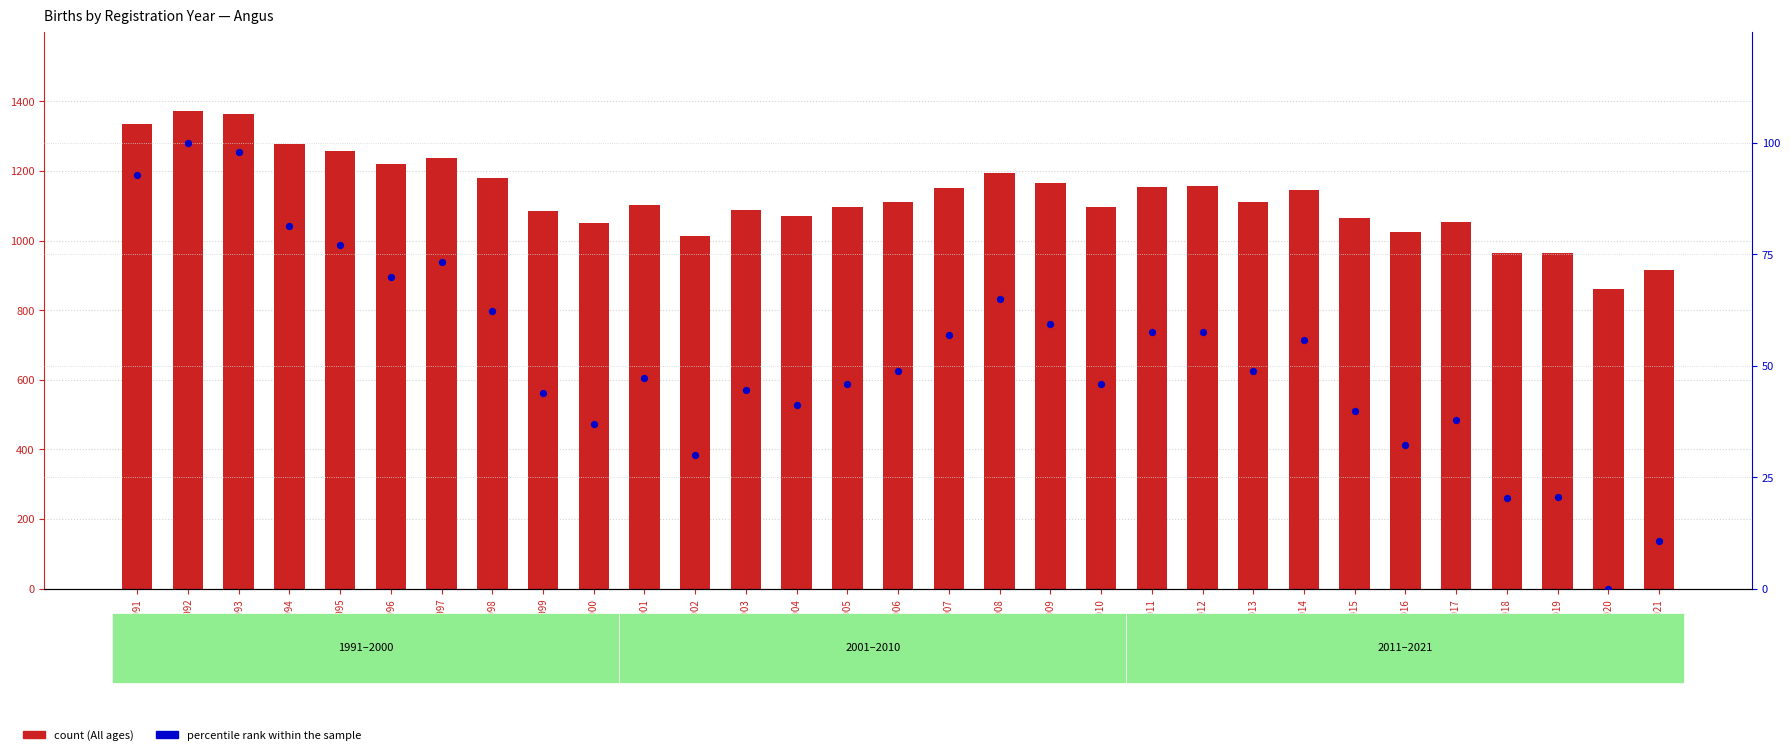

Which series has the largest total across all categories?

All ages (count)